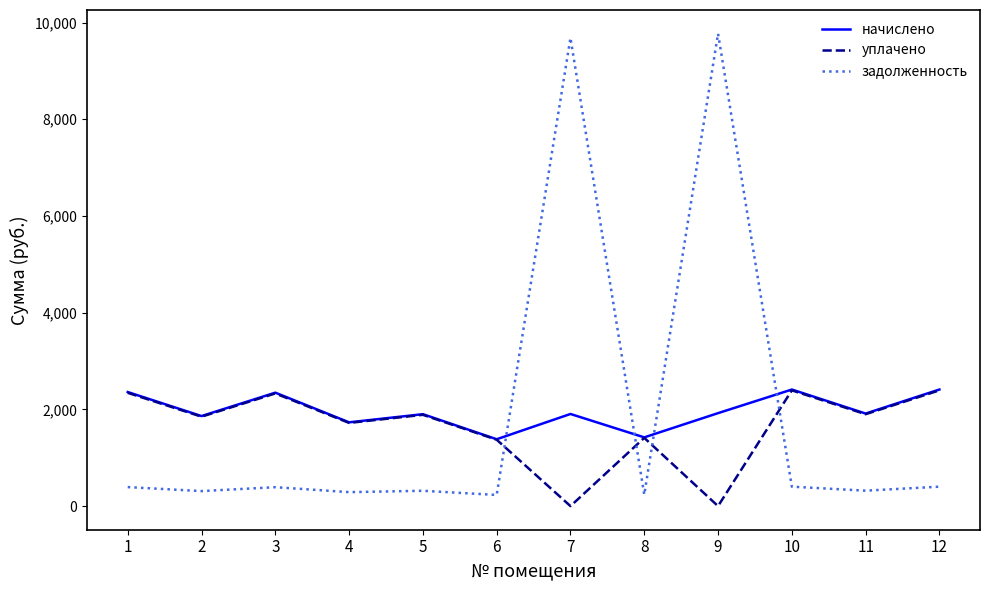

How many lines are shown in the chart?

3